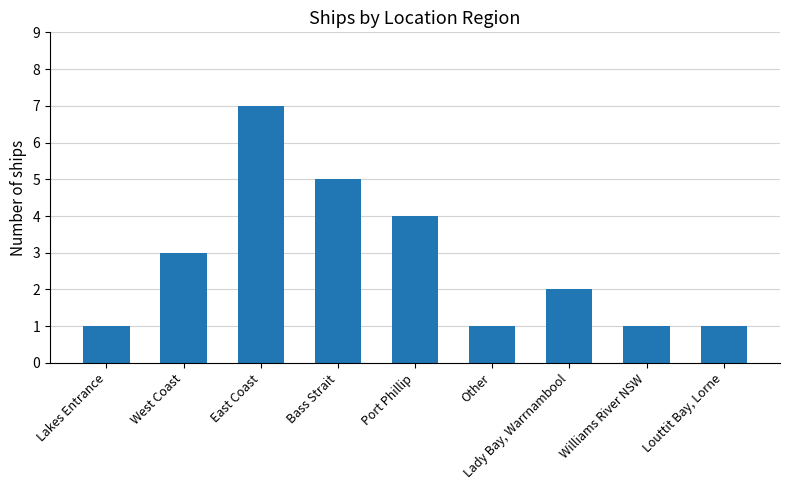

Are the bars grouped side by side (vs. stacked)?

No